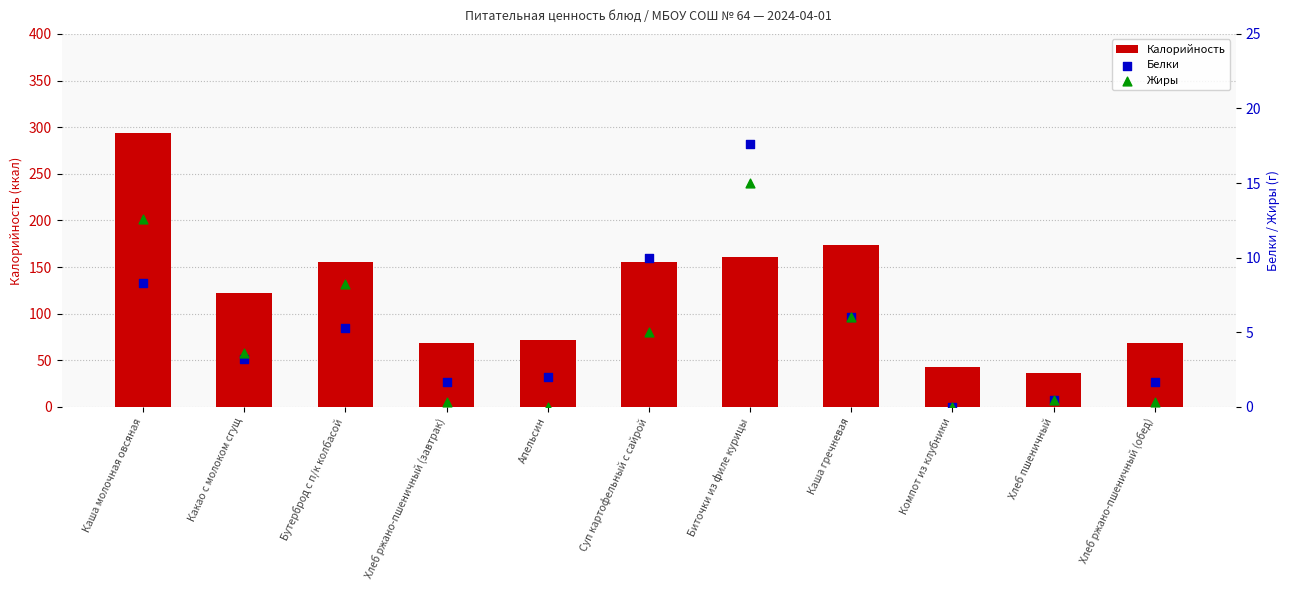

At how many categories does at least one series exceed 196?

1